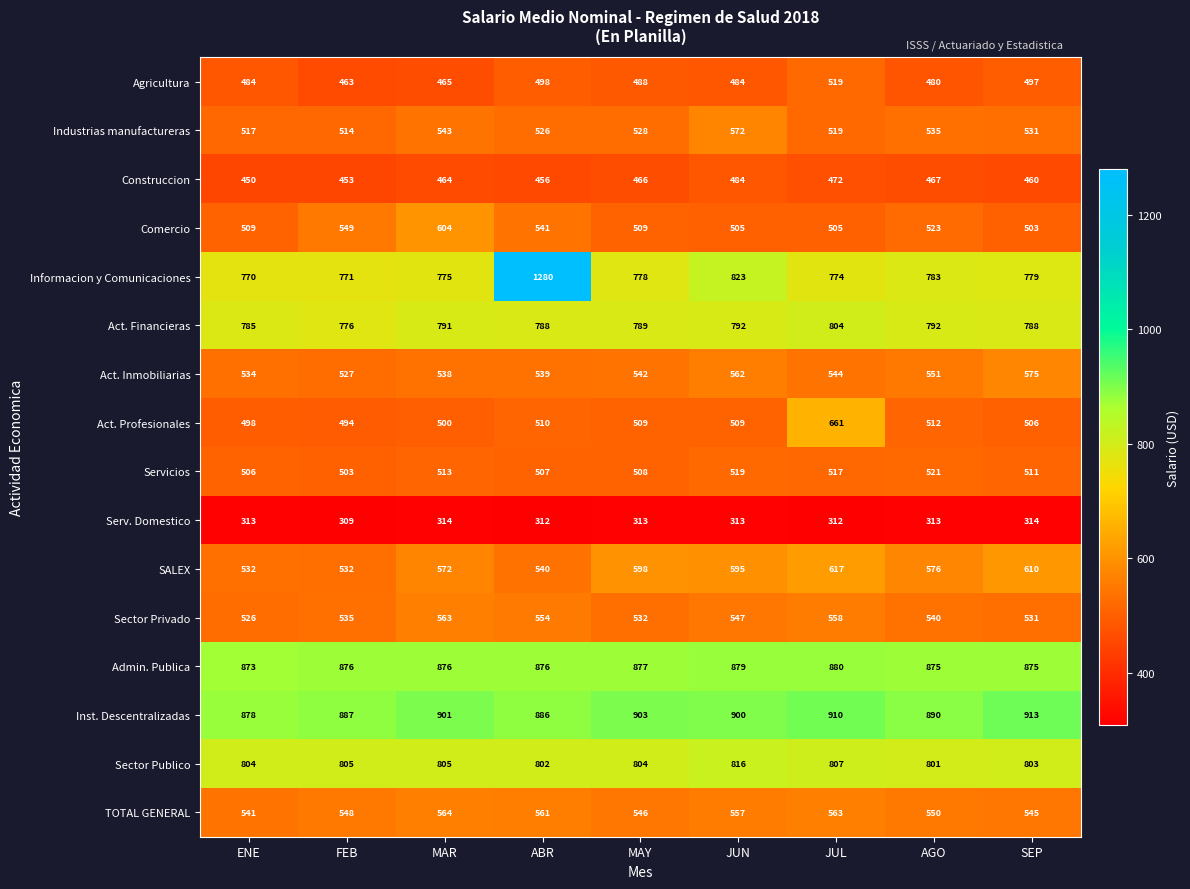

True or false: Construccion has a value of 622 at MAR.

False